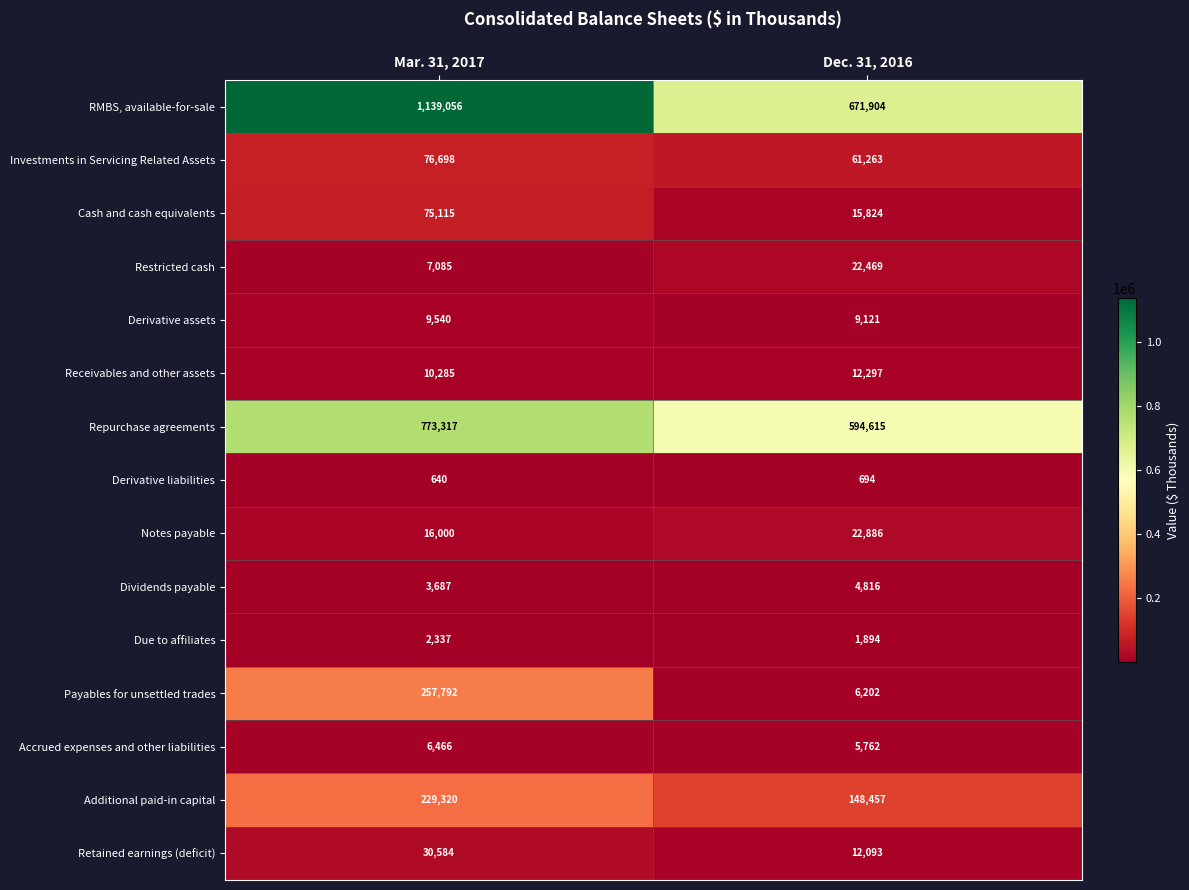

Reading left to right, extract all data points from this chart.

RMBS, available-for-sale: Mar. 31, 2017=1139056	Dec. 31, 2016=671904
Investments in Servicing Related Assets: Mar. 31, 2017=76698	Dec. 31, 2016=61263
Cash and cash equivalents: Mar. 31, 2017=75115	Dec. 31, 2016=15824
Restricted cash: Mar. 31, 2017=7085	Dec. 31, 2016=22469
Derivative assets: Mar. 31, 2017=9540	Dec. 31, 2016=9121
Receivables and other assets: Mar. 31, 2017=10285	Dec. 31, 2016=12297
Repurchase agreements: Mar. 31, 2017=773317	Dec. 31, 2016=594615
Derivative liabilities: Mar. 31, 2017=640	Dec. 31, 2016=694
Notes payable: Mar. 31, 2017=16000	Dec. 31, 2016=22886
Dividends payable: Mar. 31, 2017=3687	Dec. 31, 2016=4816
Due to affiliates: Mar. 31, 2017=2337	Dec. 31, 2016=1894
Payables for unsettled trades: Mar. 31, 2017=257792	Dec. 31, 2016=6202
Accrued expenses and other liabilities: Mar. 31, 2017=6466	Dec. 31, 2016=5762
Additional paid-in capital: Mar. 31, 2017=229320	Dec. 31, 2016=148457
Retained earnings (deficit): Mar. 31, 2017=30584	Dec. 31, 2016=12093